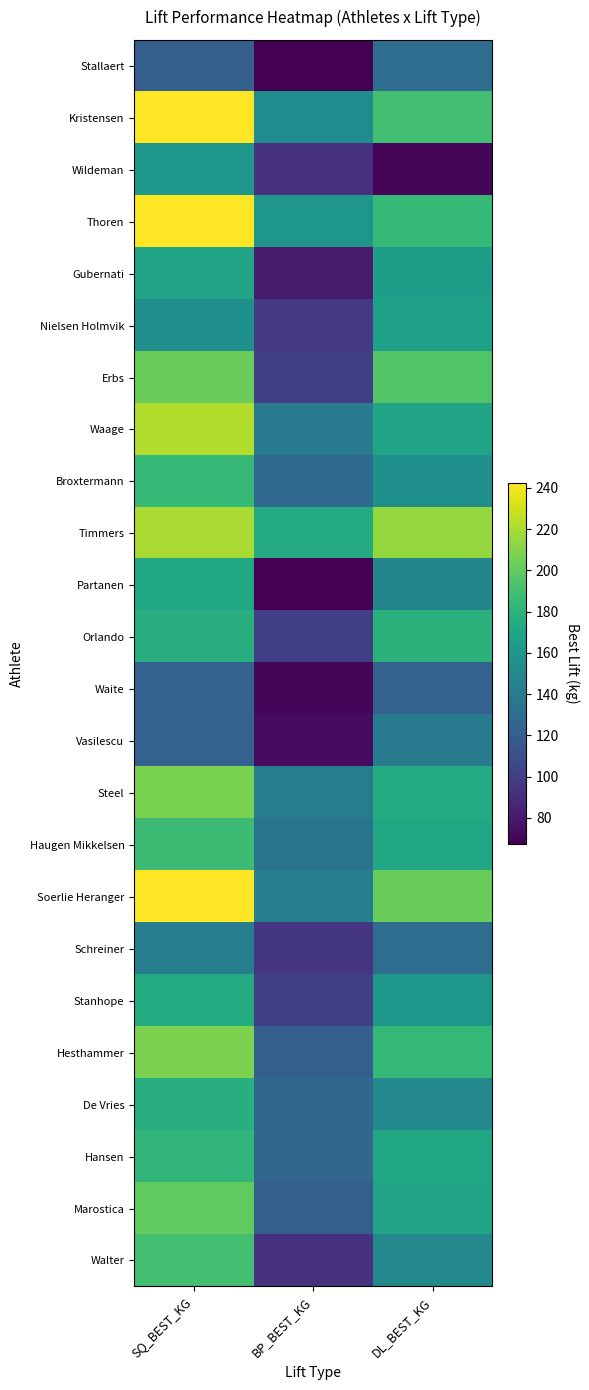

What is the average value of the Vasilescu series?

111.7